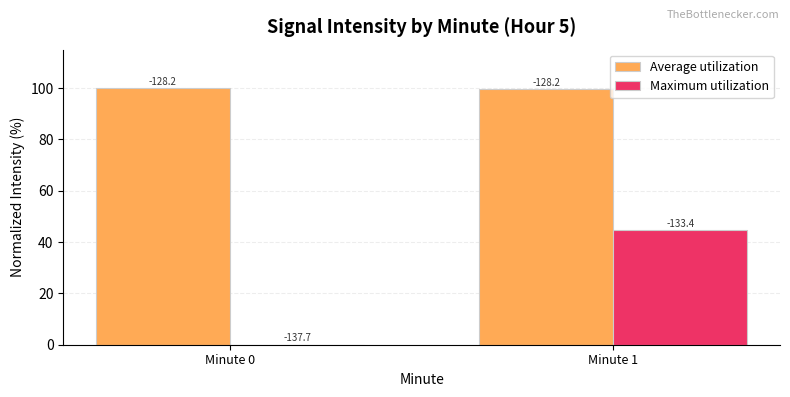

True or false: Average utilization has a value of 168.6 at Minute 0.

False